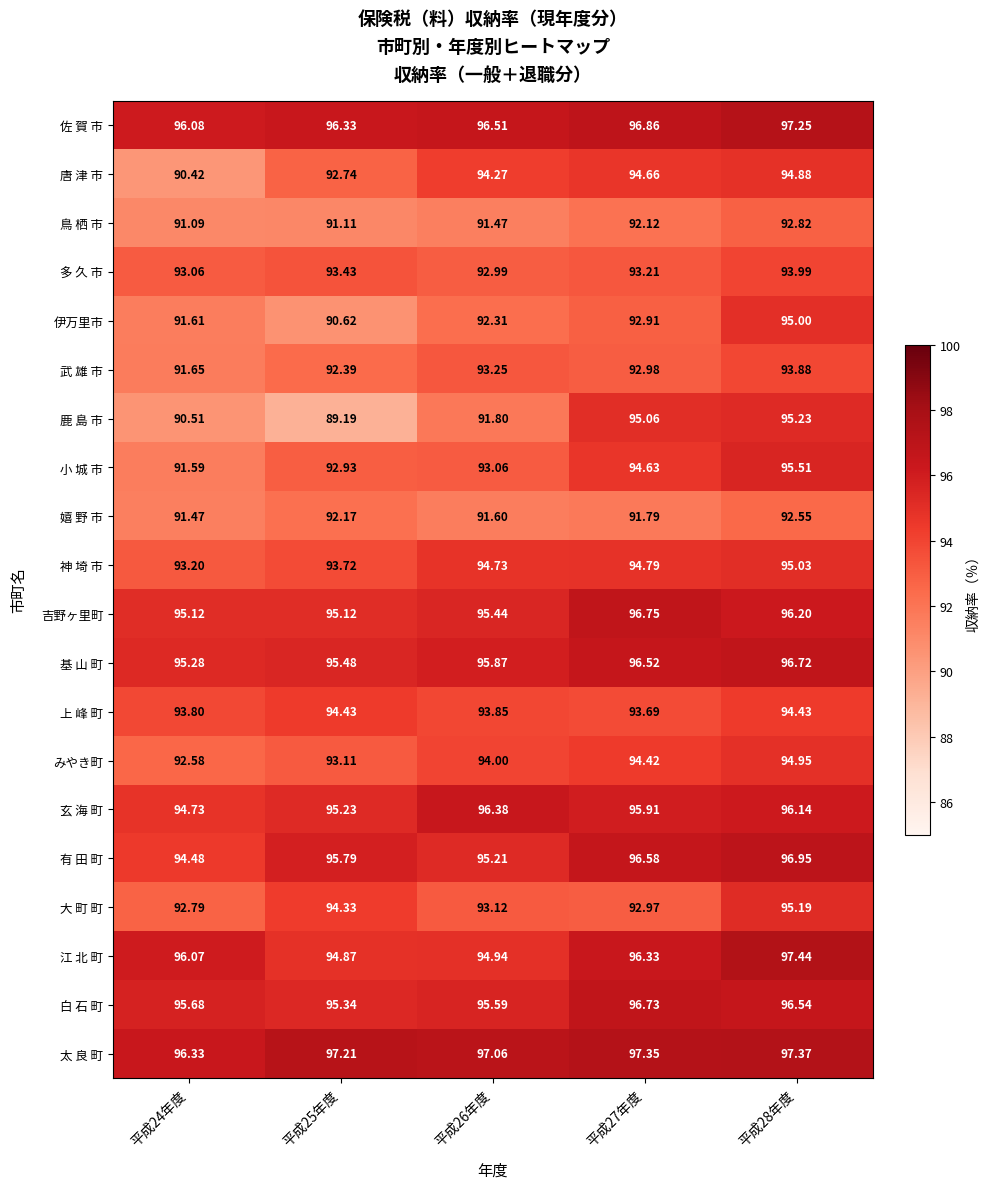

Rank the series at 平成26年度 from lowest to highest value.

鳥 栖 市, 嬉 野 市, 鹿 島 市, 伊万里市, 多 久 市, 小 城 市, 大 町 町, 武 雄 市, 上 峰 町, みやき町, 唐 津 市, 神 埼 市, 江 北 町, 有 田 町, 吉野ヶ里町, 白 石 町, 基 山 町, 玄 海 町, 佐 賀 市, 太 良 町